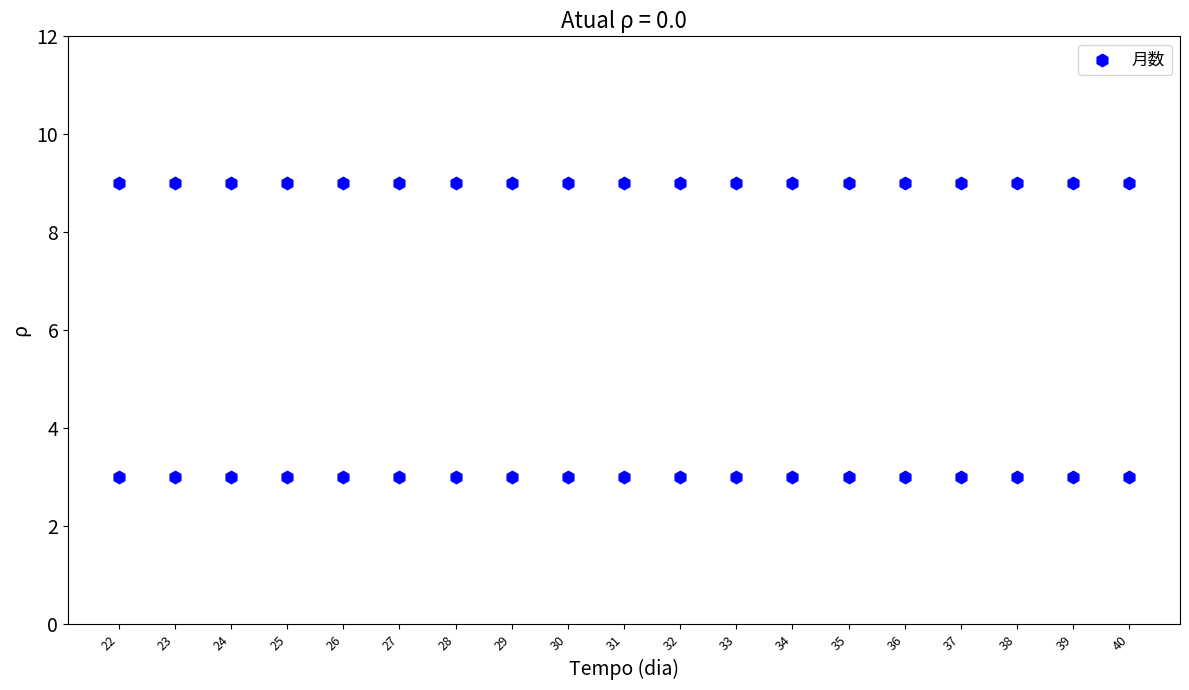

What is the range of Y values (max minus min)?

6